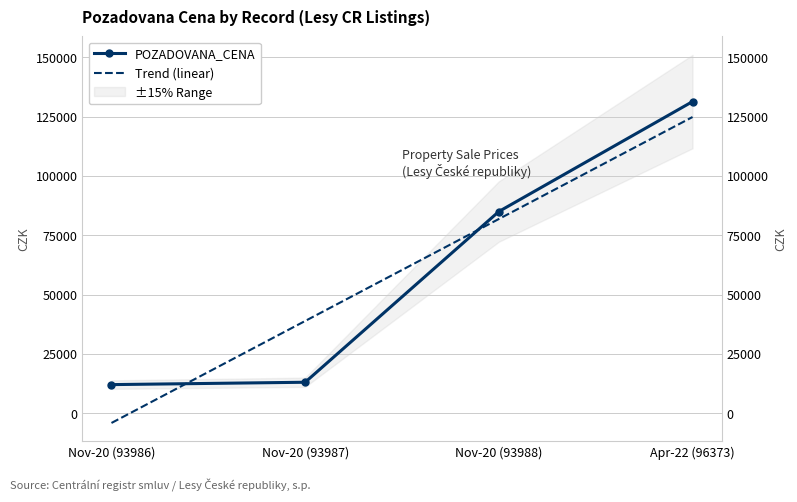

Count the number of categories in the chart.

4